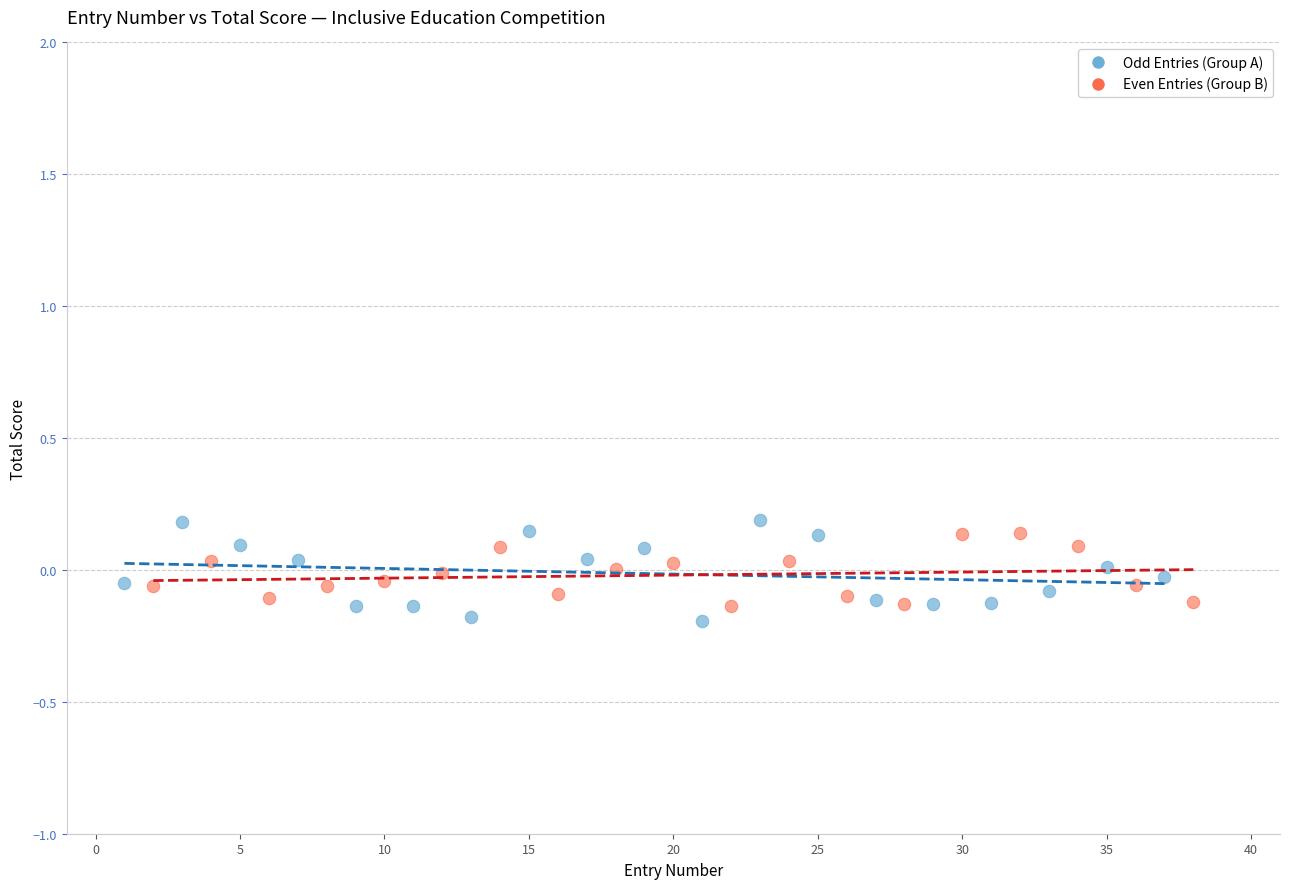

What are all the series names shown in the legend?

Odd Entries (Group A), Even Entries (Group B)